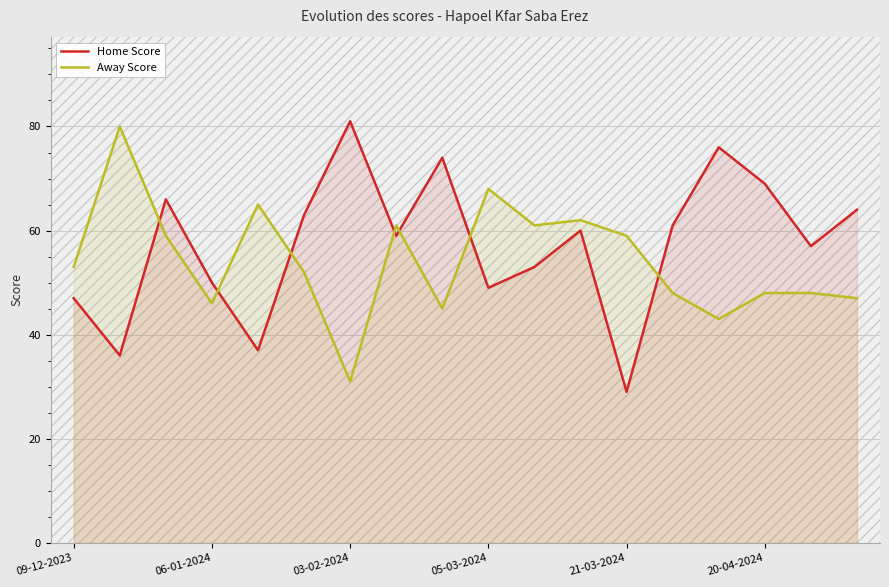

Does the chart display data point markers on the line(s)?

No